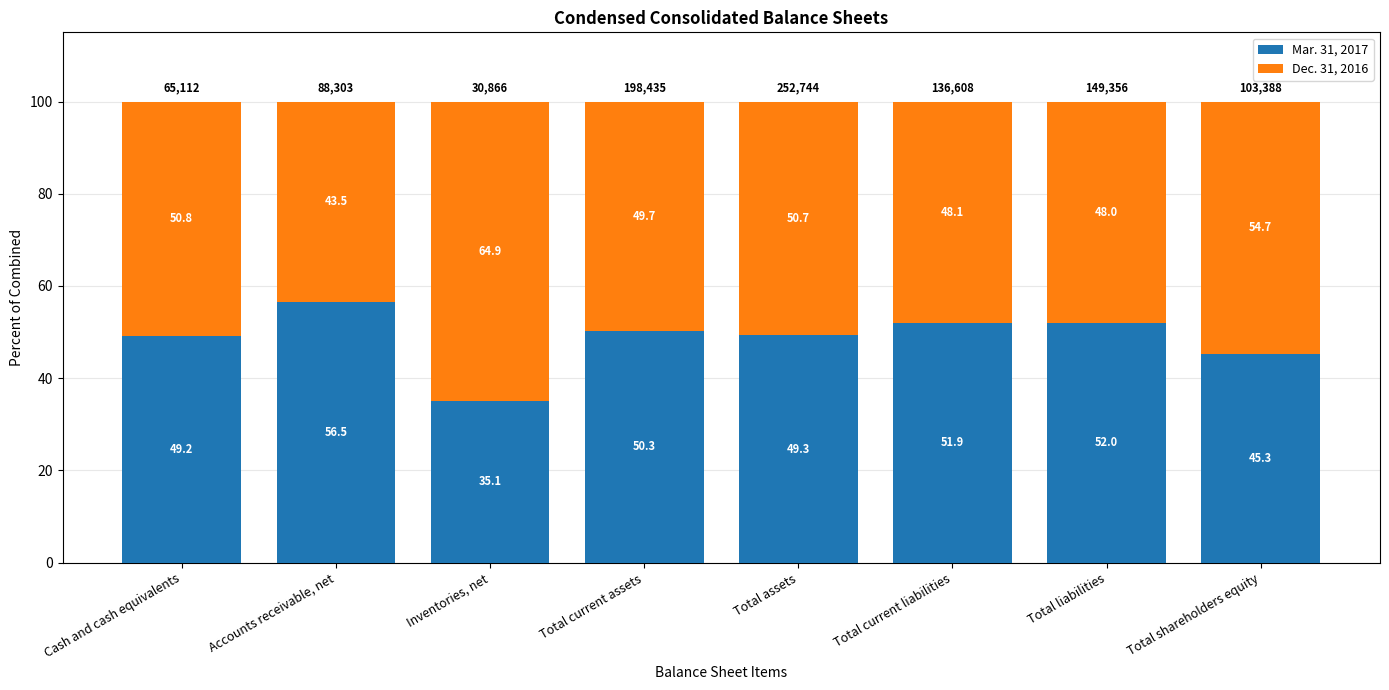

How many distinct data groups are displayed?

2